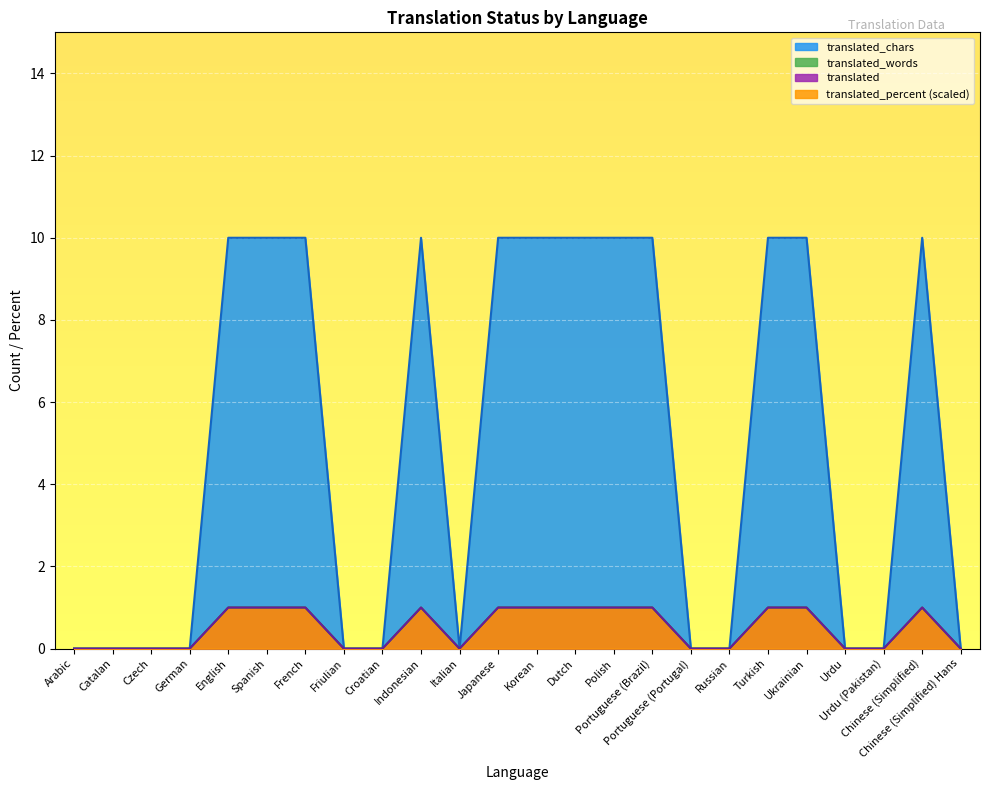

What value does the translated series have at Ukrainian?

10